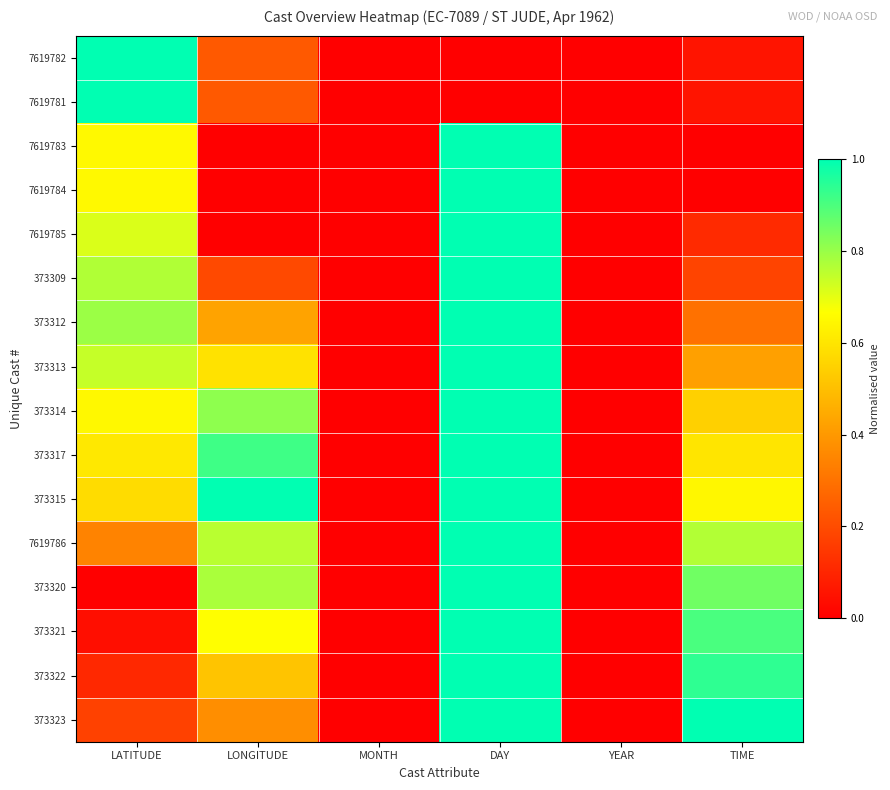

How many distinct data groups are displayed?

16